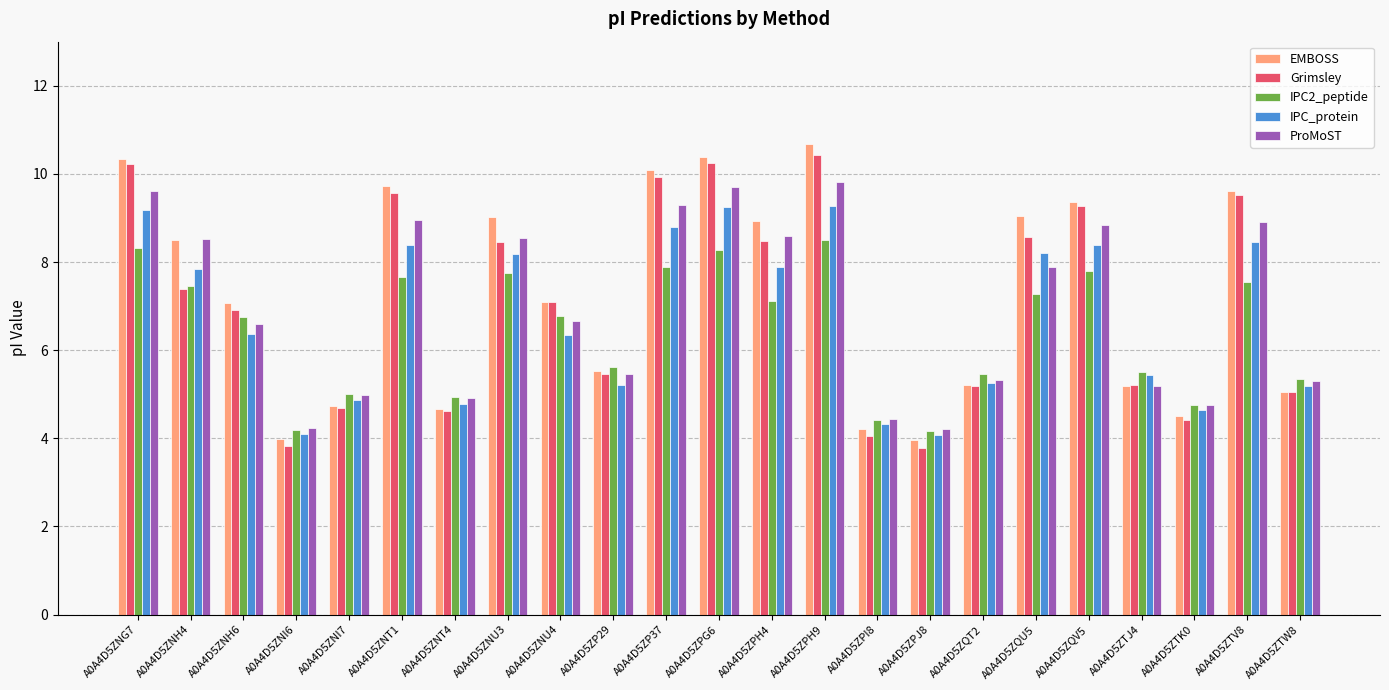

What is the greatest value displayed?

10.7